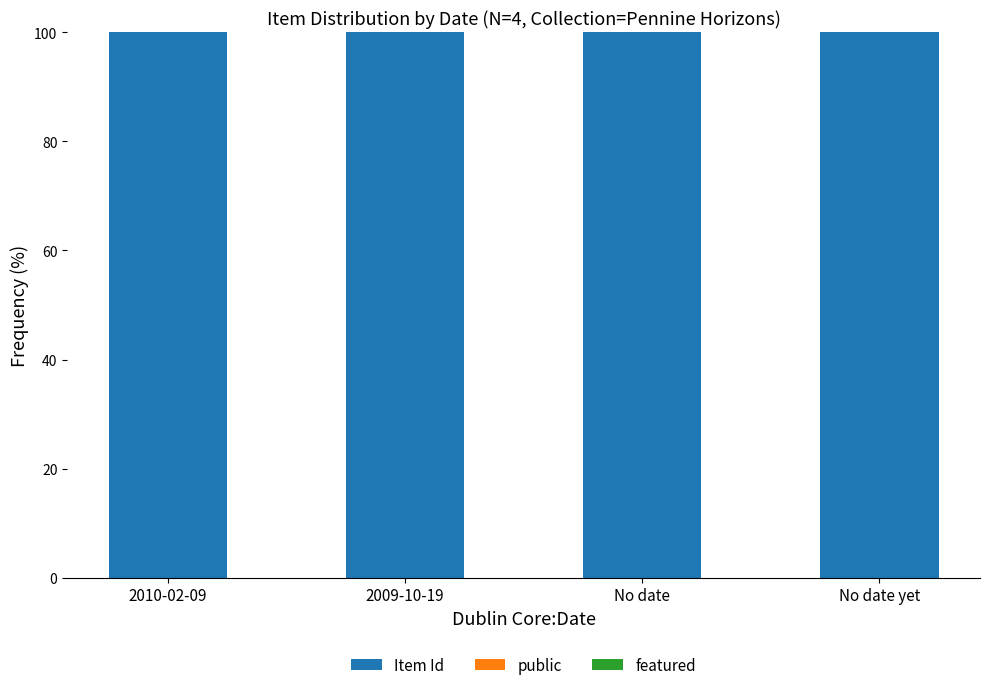

What is the highest value of the Item Id series?

100.0